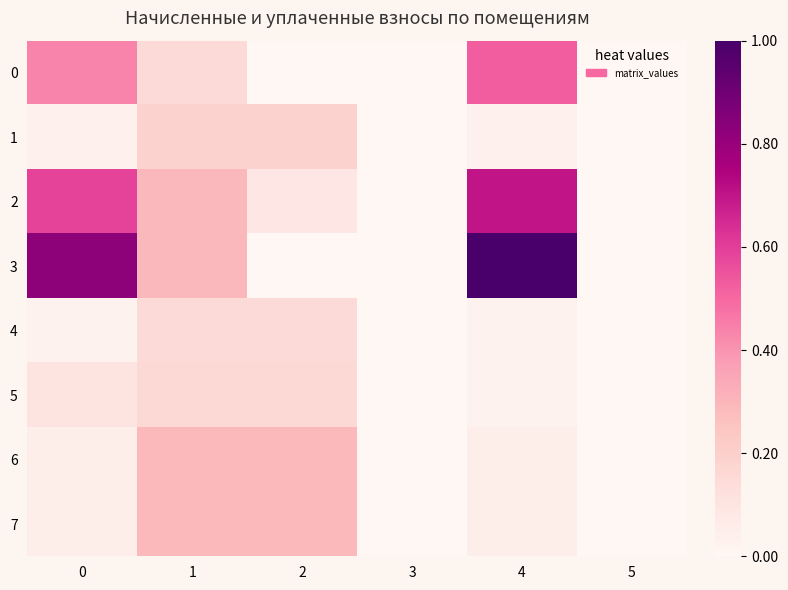

How many distinct data groups are displayed?

8